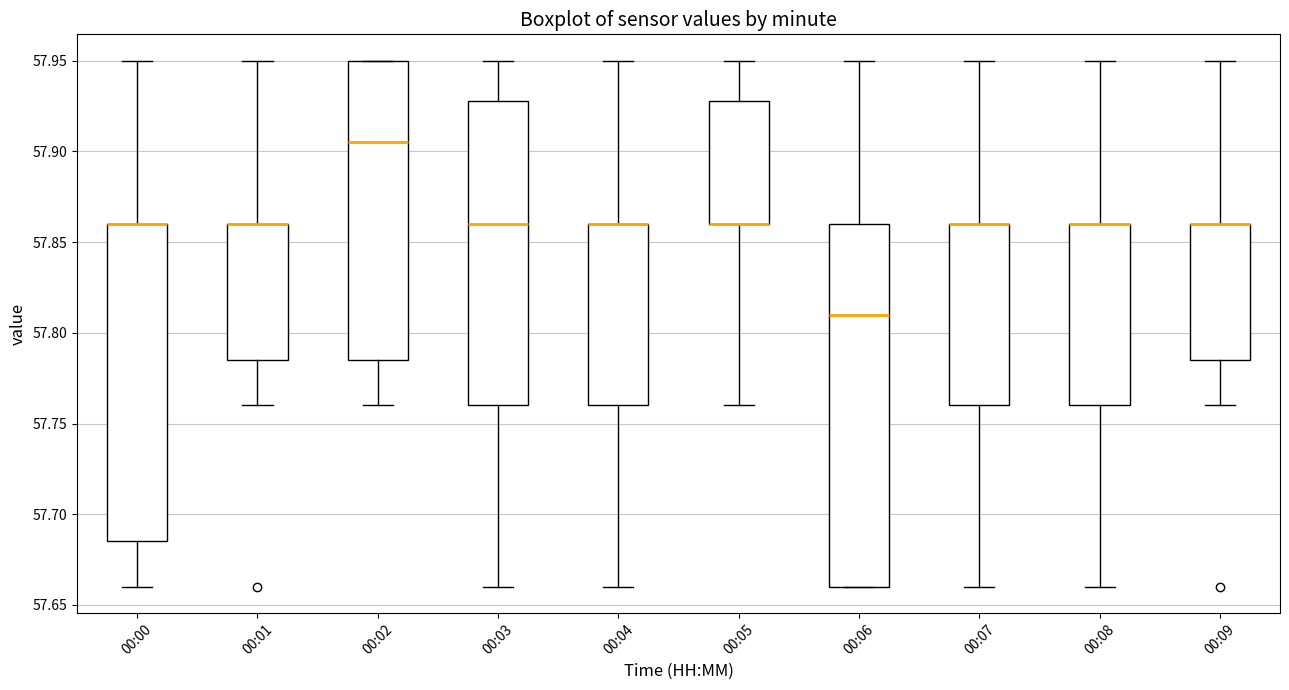

Which box is the tallest, from its lower edge to its upper edge?

00:06